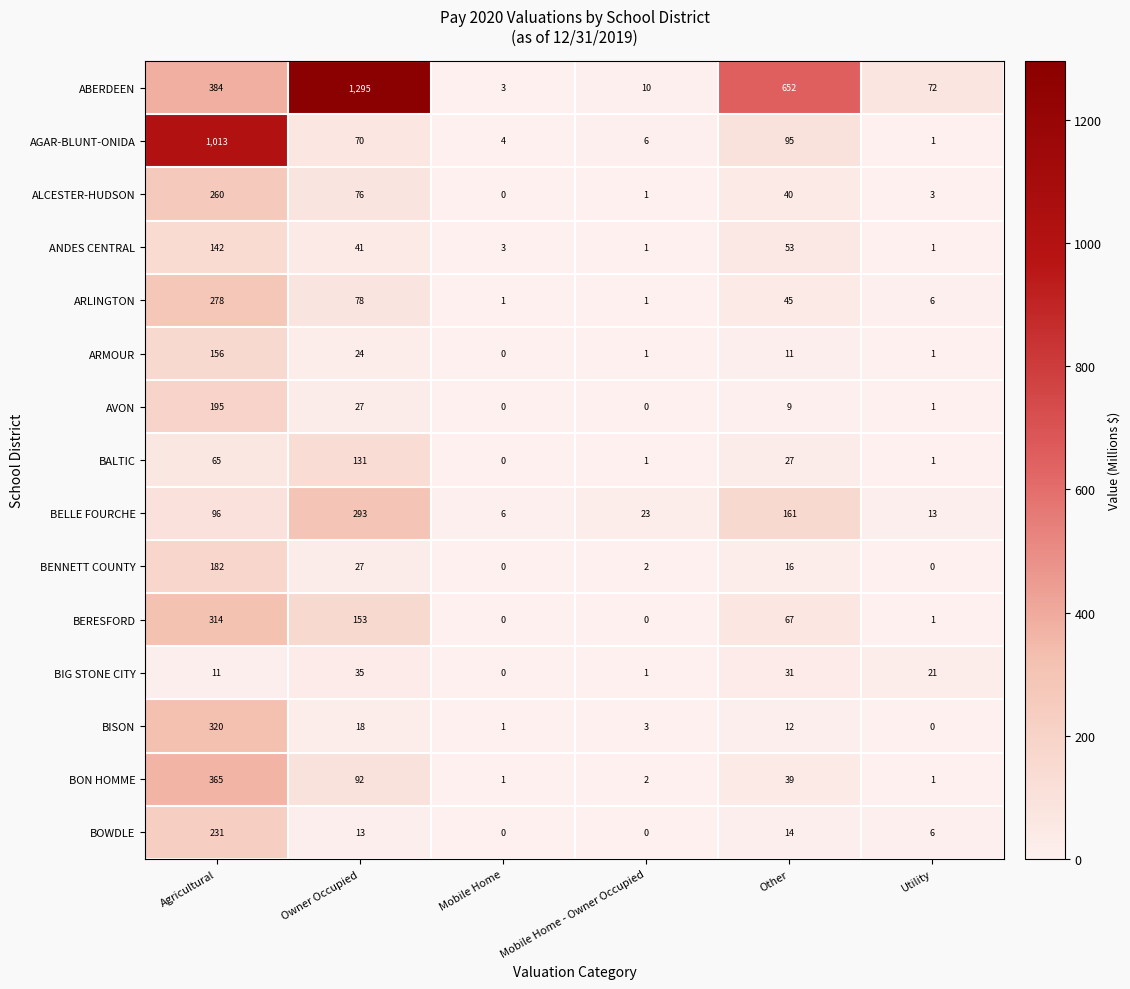

How many data points in ABERDEEN are less than 384?

3